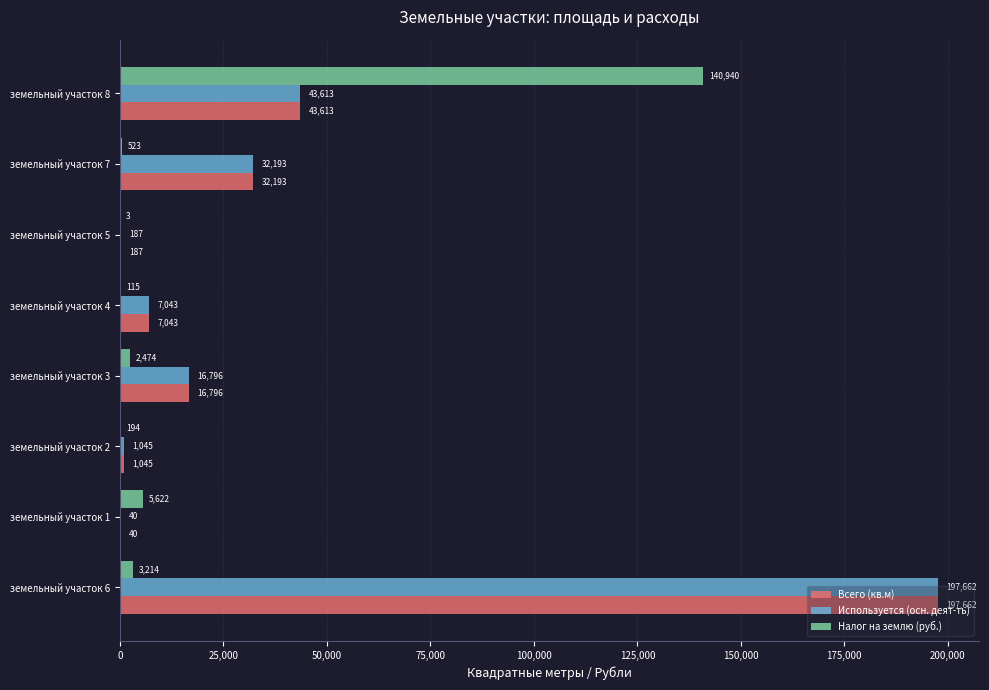

The Используется (осн. деят-ть) series shows 16796.0 at земельный участок 3. True or false?

True